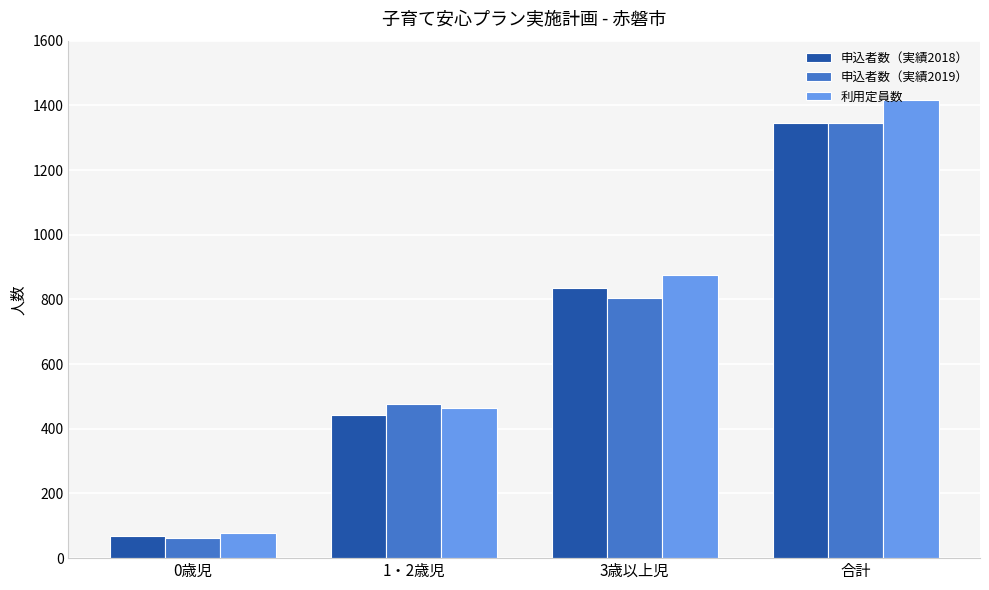

What is the sum of all 利用定員数 values?

2834